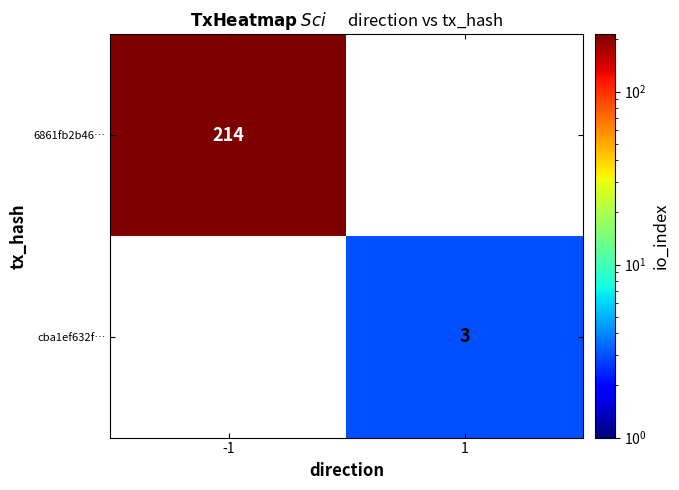

True or false: cba1ef632f… has a value of 3 at 1.

True